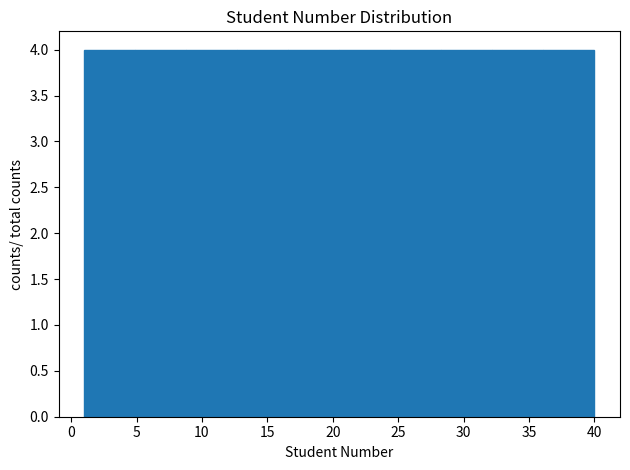

Reading left to right, list every bar in this chart as the range it spans on the x-axis followed by its height. Neither the bar edges nor the heights are printed on the chart, so give them approximately, as read against the axes.

1.0 to 4.9: 4
4.9 to 8.8: 4
8.8 to 12.7: 4
12.7 to 16.6: 4
16.6 to 20.5: 4
20.5 to 24.4: 4
24.4 to 28.3: 4
28.3 to 32.2: 4
32.2 to 36.1: 4
36.1 to 40.0: 4